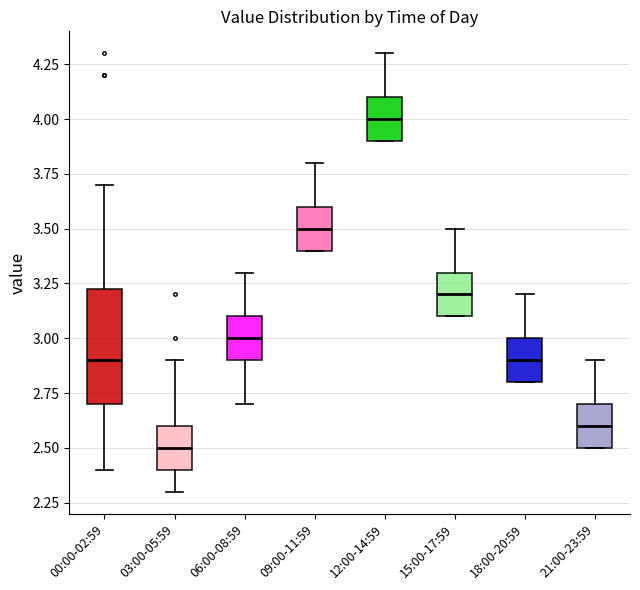

Which box is the tallest, from its lower edge to its upper edge?

00:00-02:59